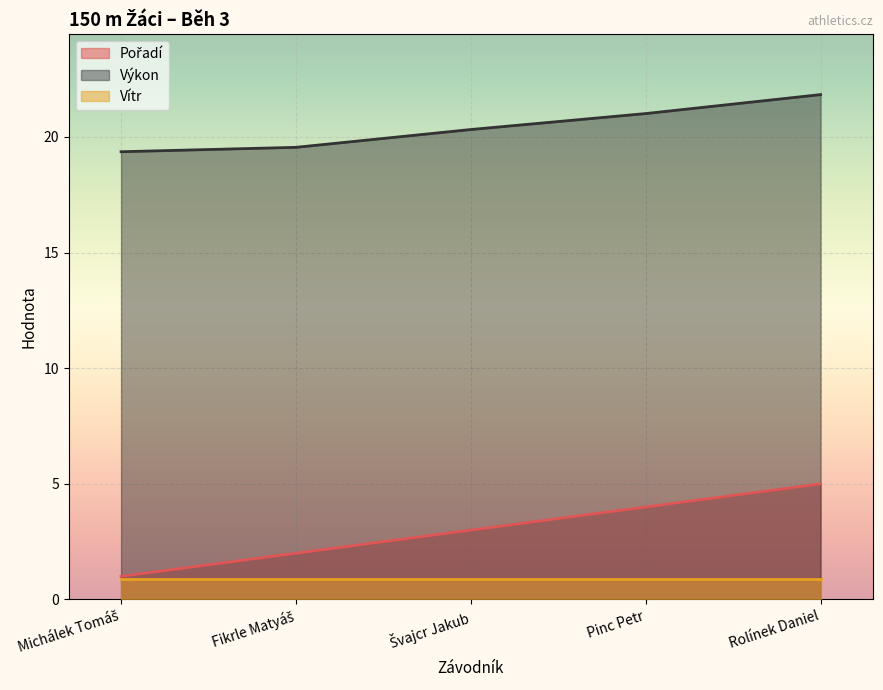

True or false: Pořadí has a value of 1.0 at Michálek Tomáš.

True